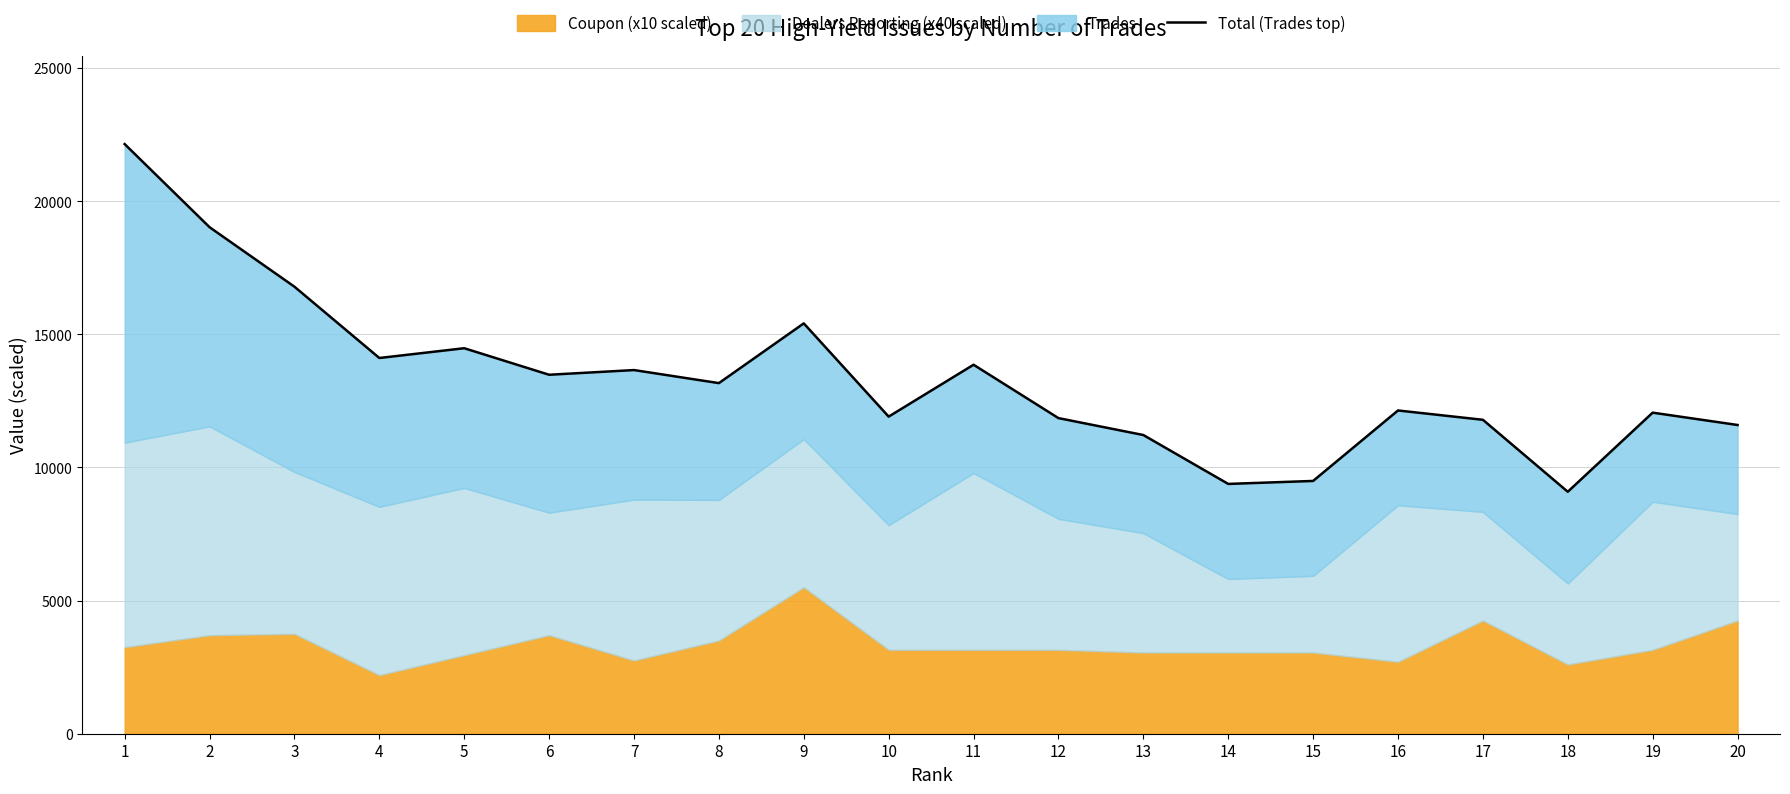

Does the chart display data point markers on the line(s)?

No